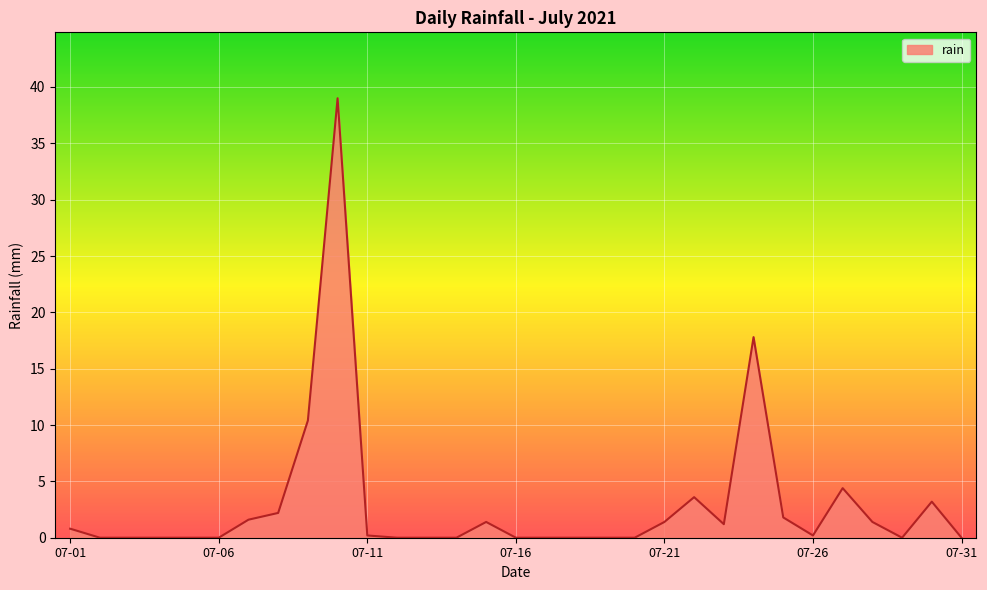

What is the greatest value displayed?

39.0